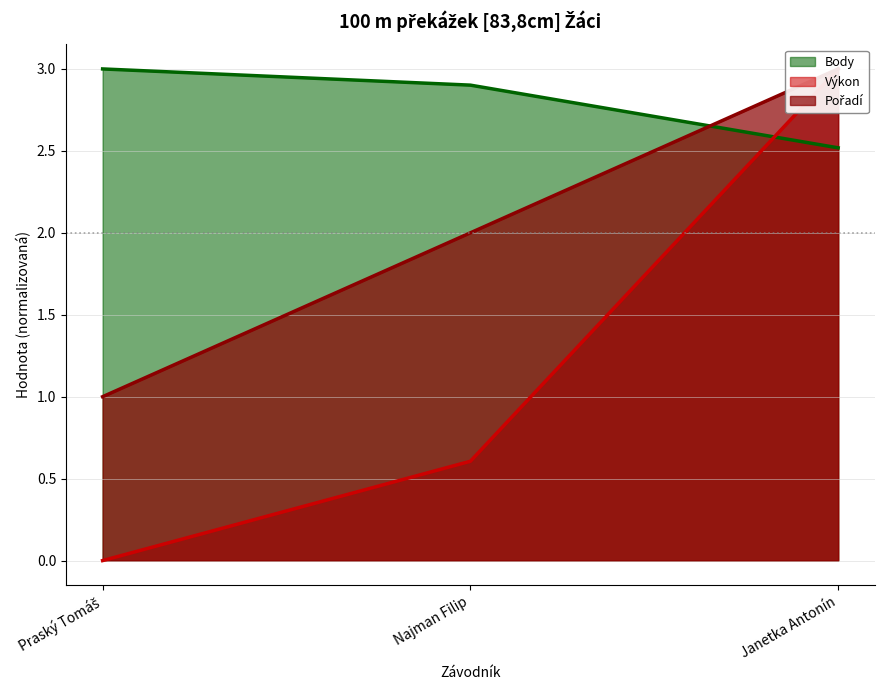

Is it true that Výkon equals 4.3 at Janetka Antonín?

False